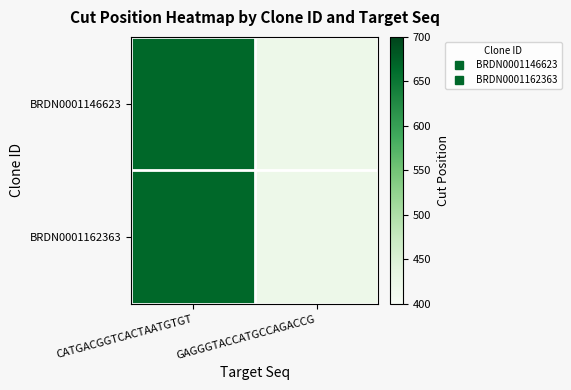

Reading left to right, list all the values displayed in this chart.

BRDN0001146623: CATGACGGTCACTAATGTGT=667	GAGGGTACCATGCCAGACCG=421
BRDN0001162363: CATGACGGTCACTAATGTGT=667	GAGGGTACCATGCCAGACCG=421